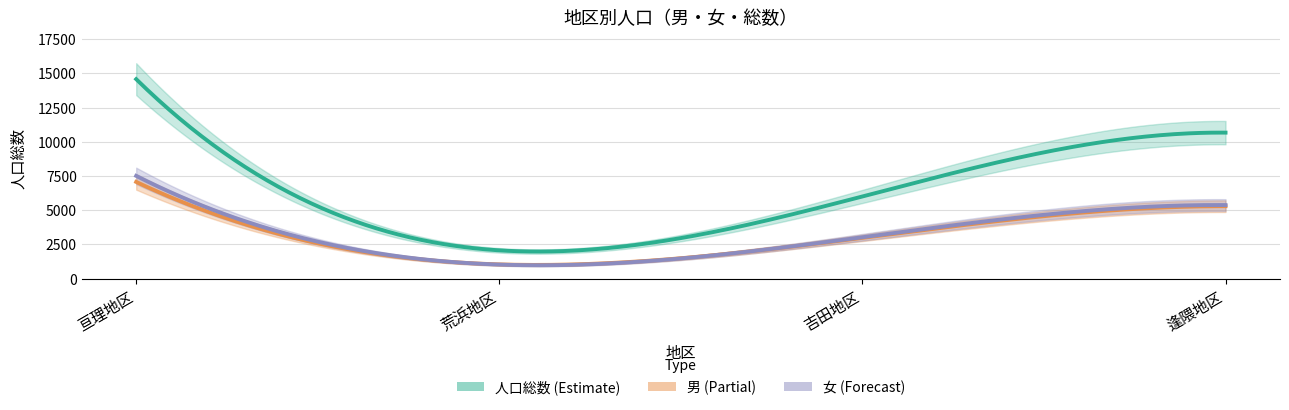

What is the approximate value of 男 at 荒浜地区?

1040